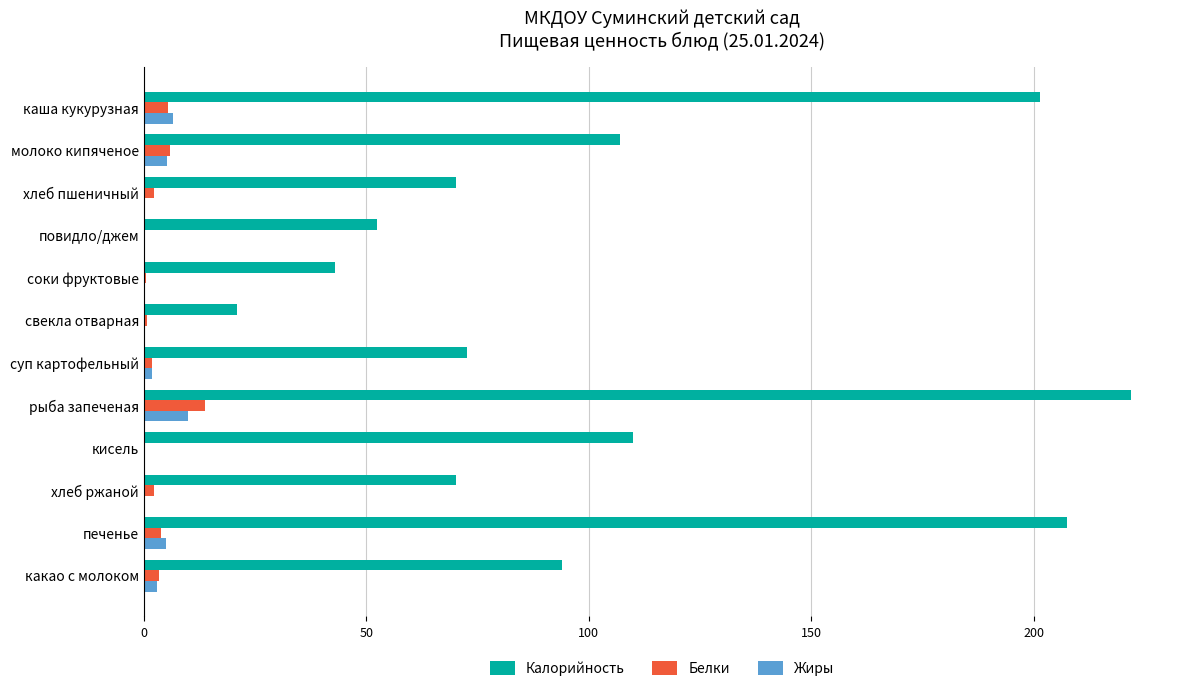

The value of Калорийность at какао с молоком is 20.5. True or false?

False